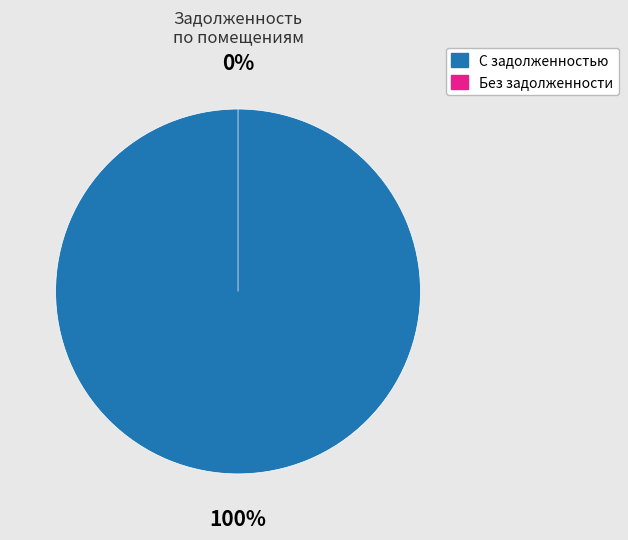

To the nearest percent, what is the difference between the largest and smallest slice percentages?

16%